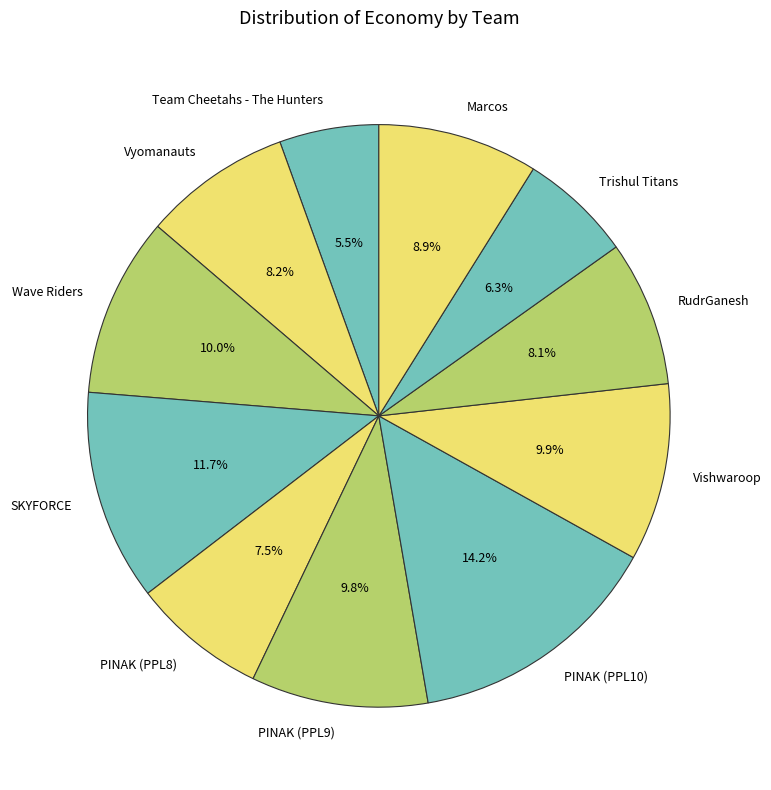

Approximately how many times larger is the value at Marcos compared to PINAK (PPL10)?

0.6